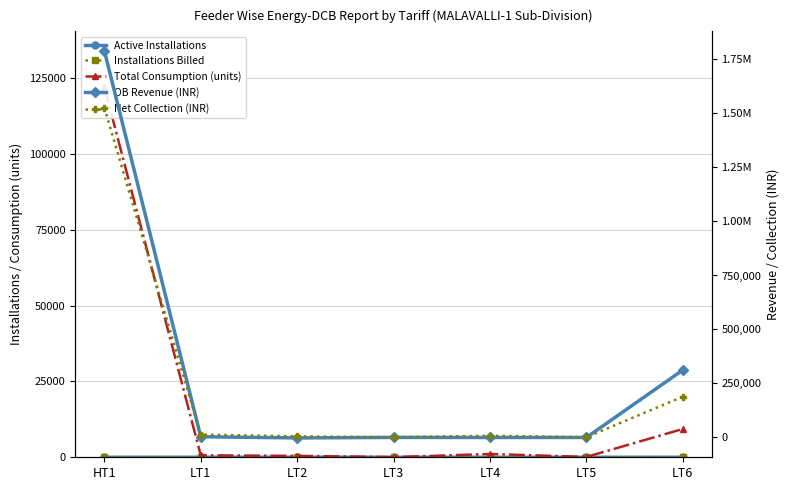

True or false: Installations Billed and Net Collection (INR) intersect in this chart.

False